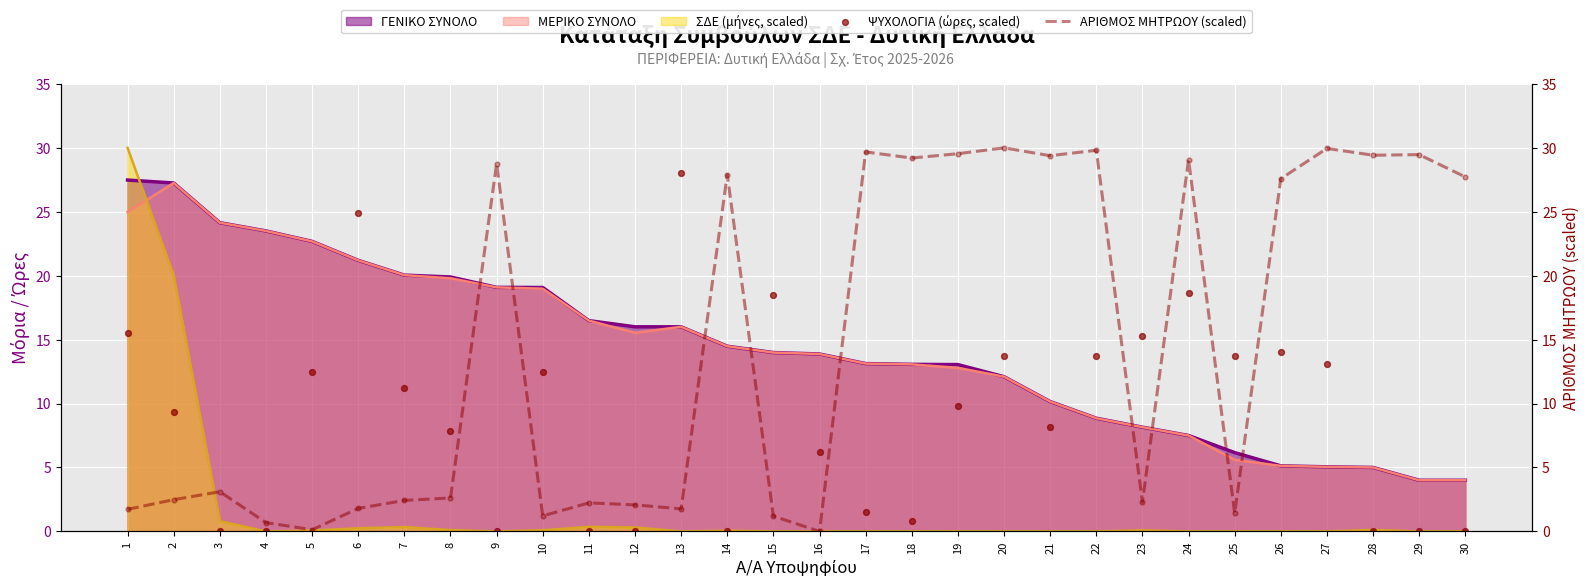

At how many categories does at least one series exceed 7?

25